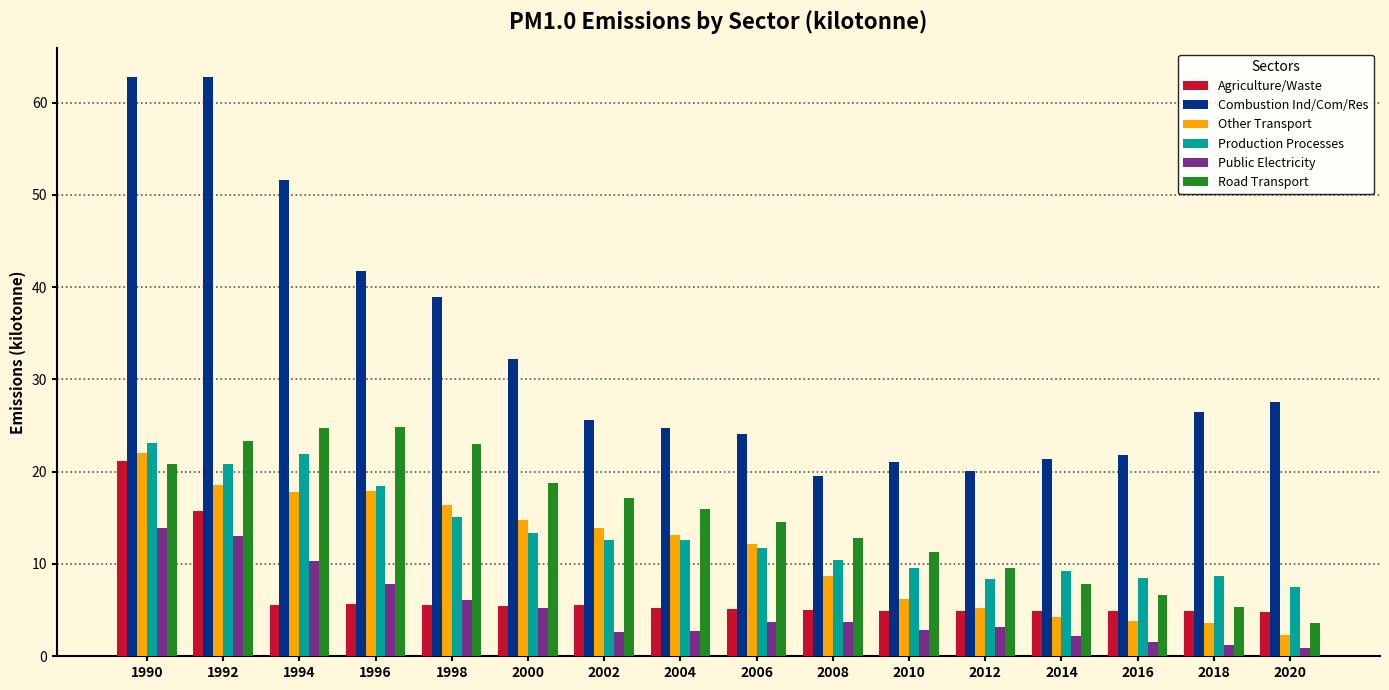

What is the average value of the Public Electricity series?

5.1